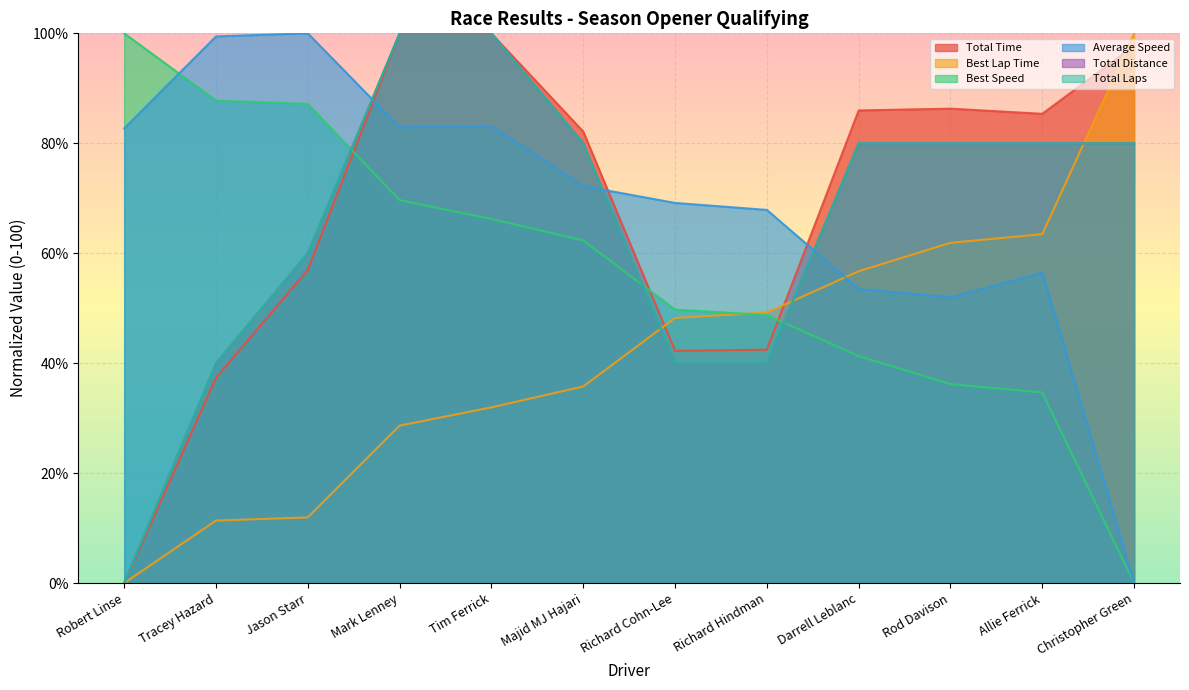

At which label does Total Time reach its minimum?

Robert Linse